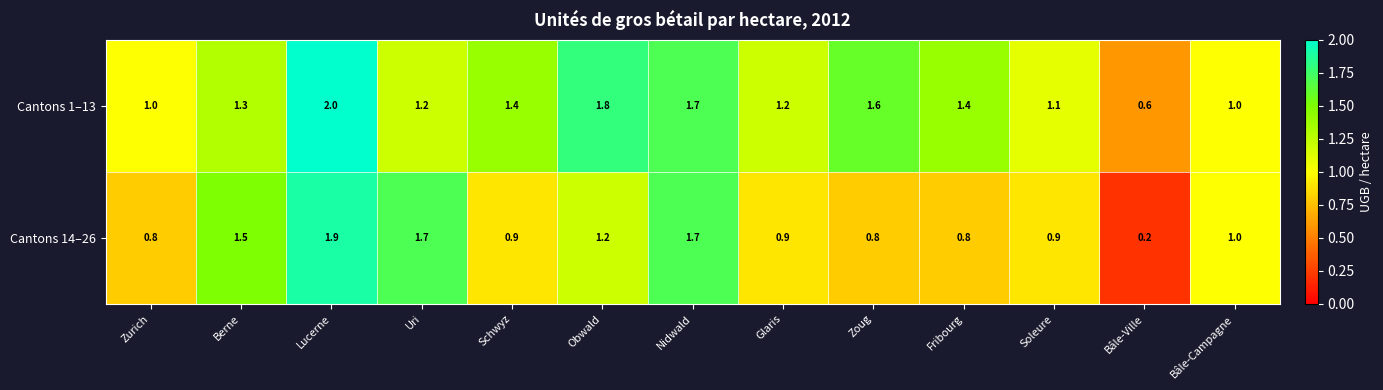

What is the sum of all Cantons 1–13 values?

17.3